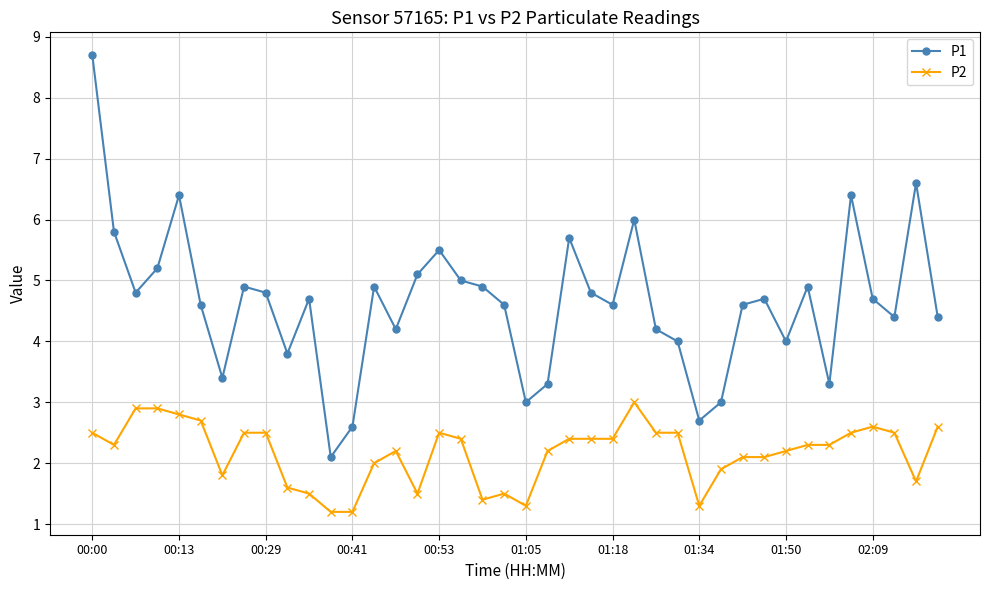

How many lines are shown in the chart?

2